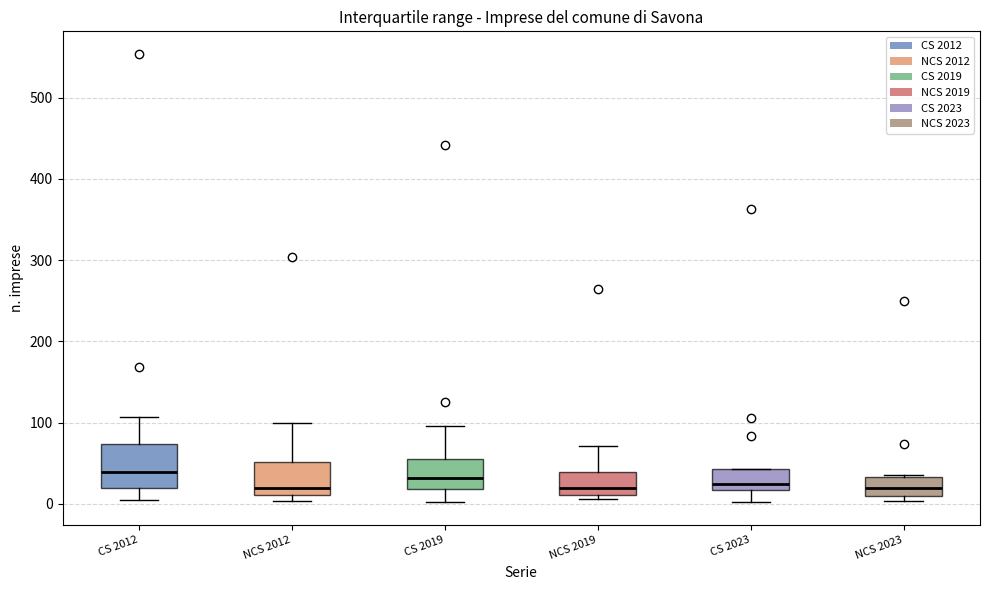

Reading left to right, transcribe this box plot: for each box, give where its median line is, the range the box spans, and where its two whiskers end, as read against the y-axis. The values are not printed on the chart, so give them approximately, as read against the axis.

CS 2012: median 40, box 20 to 70, whiskers 10 to 110
NCS 2012: median 20, box 10 to 50, whiskers 0 to 100
CS 2019: median 30, box 20 to 50, whiskers 0 to 100
NCS 2019: median 20, box 10 to 40, whiskers 10 (just below the box's lower edge) to 70
CS 2023: median 30, box 20 to 40, whiskers 0 to 40
NCS 2023: median 20, box 10 to 30, whiskers 0 to 40